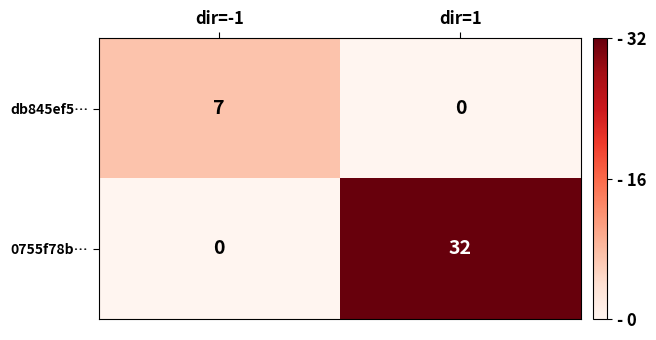

What is the spread (max minus min) of values at dir=-1?

7